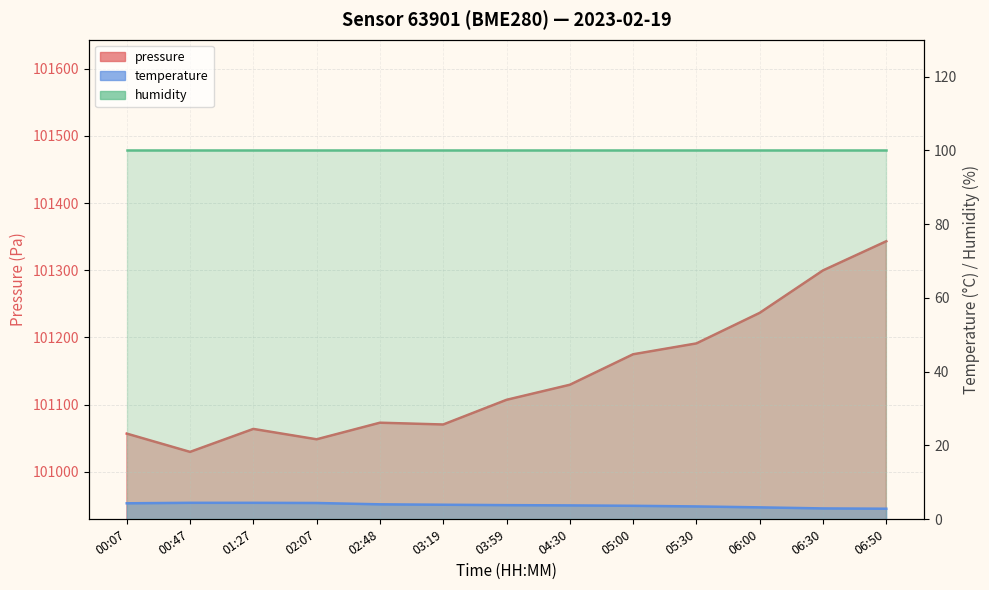

Is the value of temperature at 03:19 greater than the value of pressure at 02:07?

No